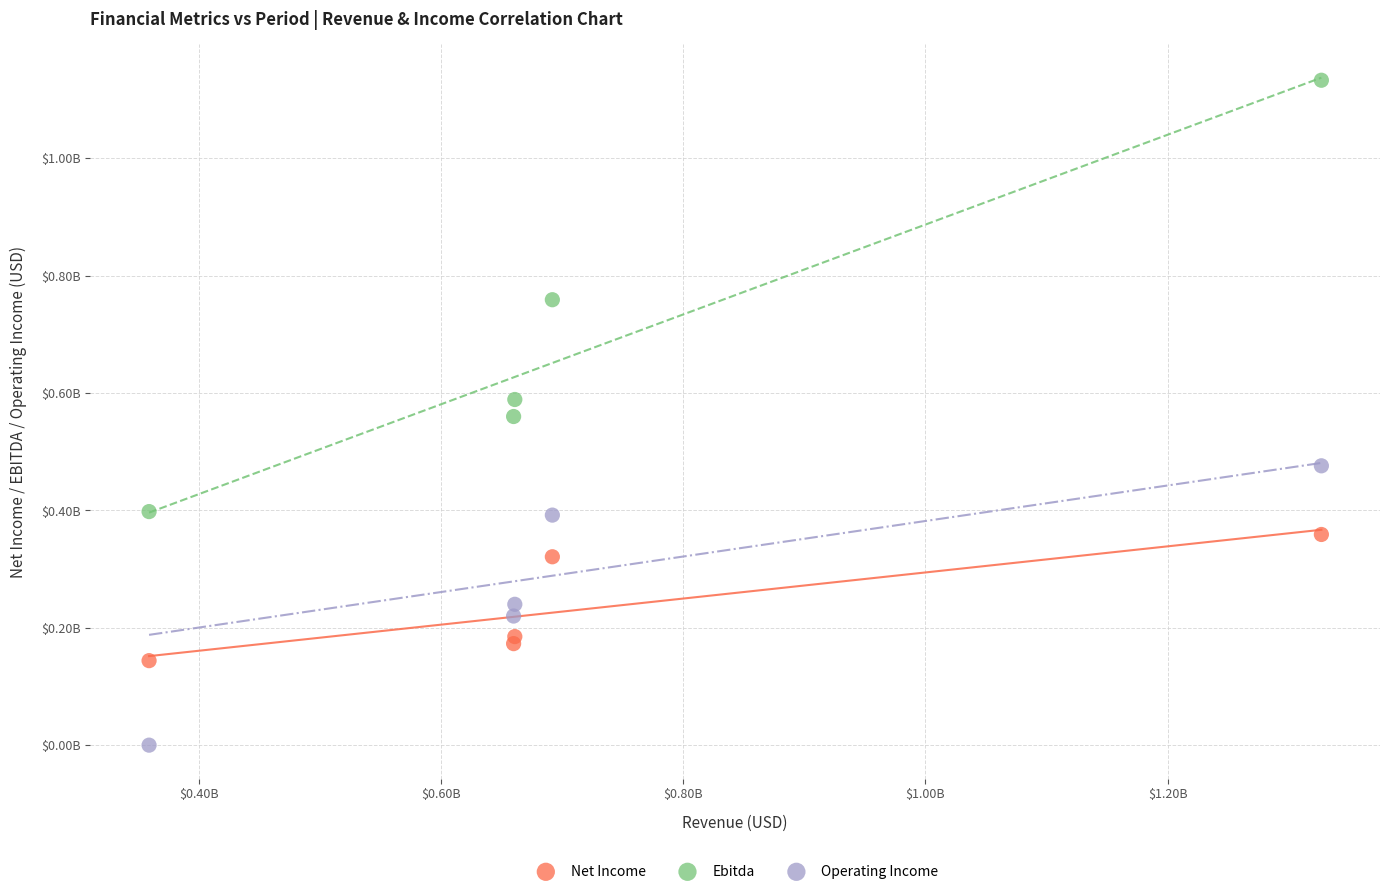

Which series reaches the minimum Y coordinate?

Operating Income